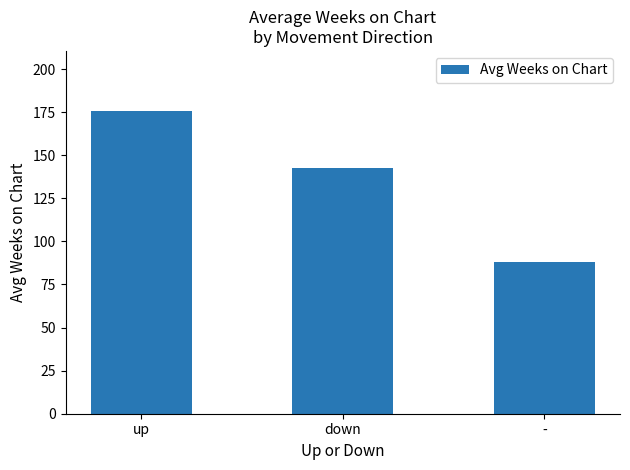

Reading left to right, what are all the values shown in this chart?

175.4	142.7	88.0